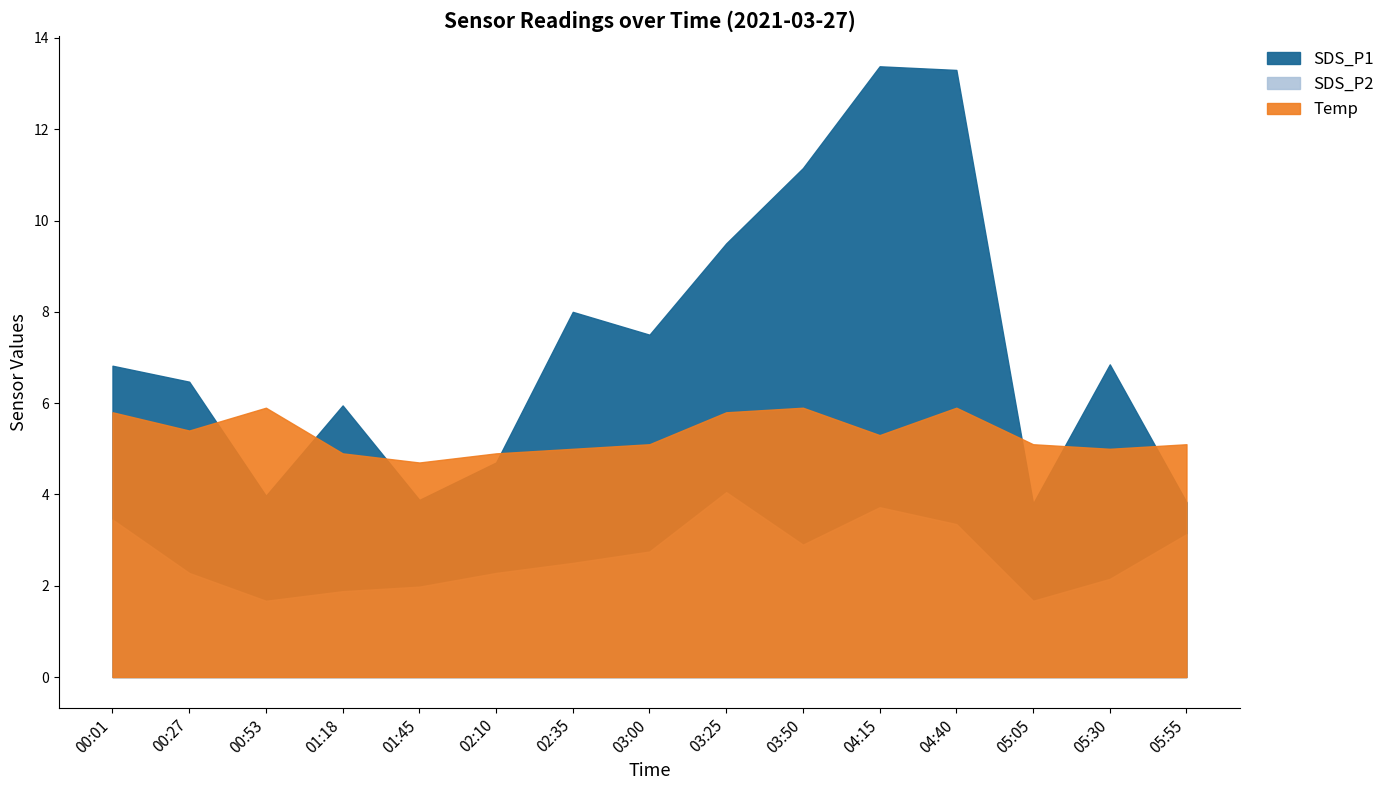

At which label does SDS_P2 first exceed 2?

00:01